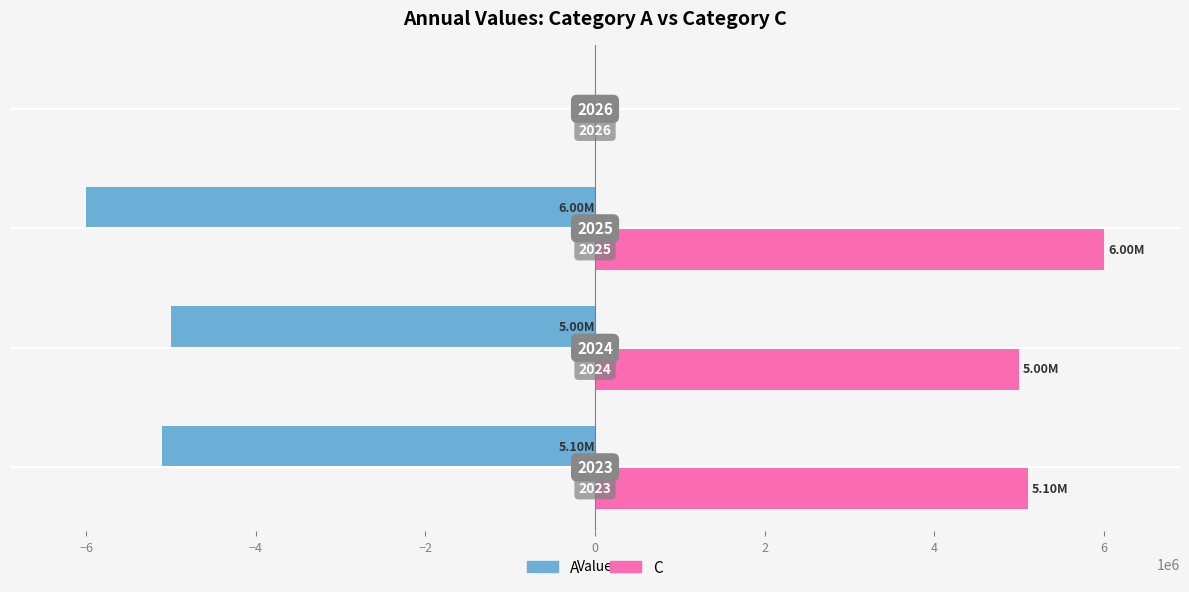

What are all the series names shown in the legend?

A, C